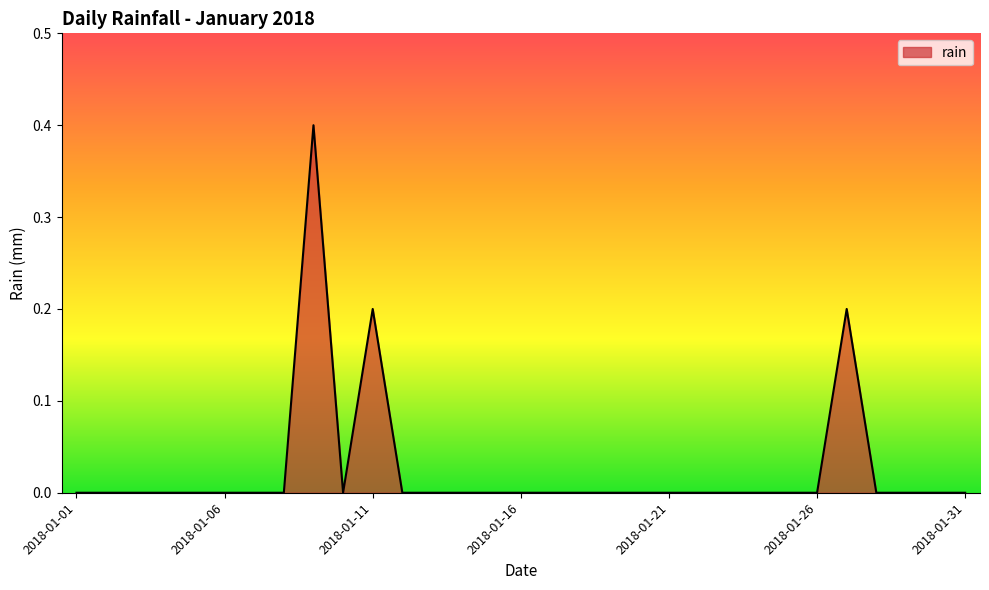

Reading left to right, what are all the values shown in this chart?

0.0	0.0	0.0	0.0	0.0	0.0	0.0	0.0	0.4	0.0	0.2	0.0	0.0	0.0	0.0	0.0	0.0	0.0	0.0	0.0	0.0	0.0	0.0	0.0	0.0	0.0	0.2	0.0	0.0	0.0	0.0